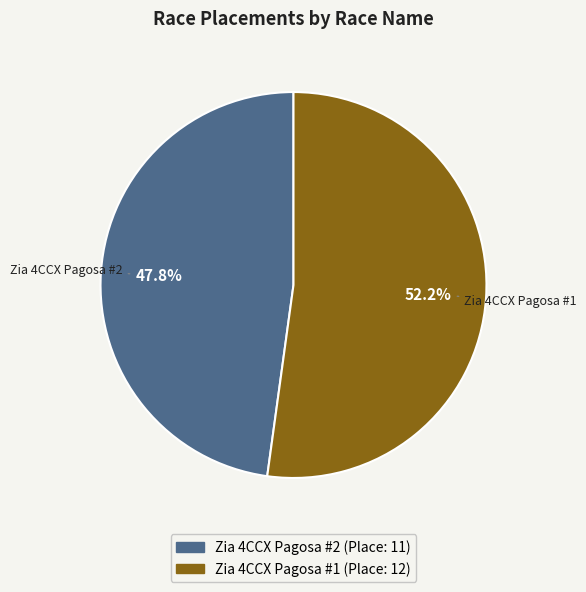

Which slice represents more than half of the pie?

Zia 4CCX Pagosa #1